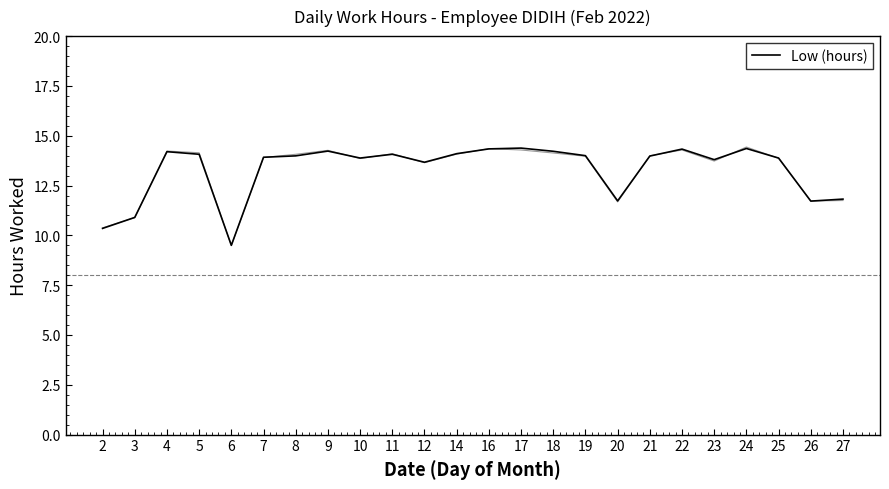

Count the number of categories in the chart.

24